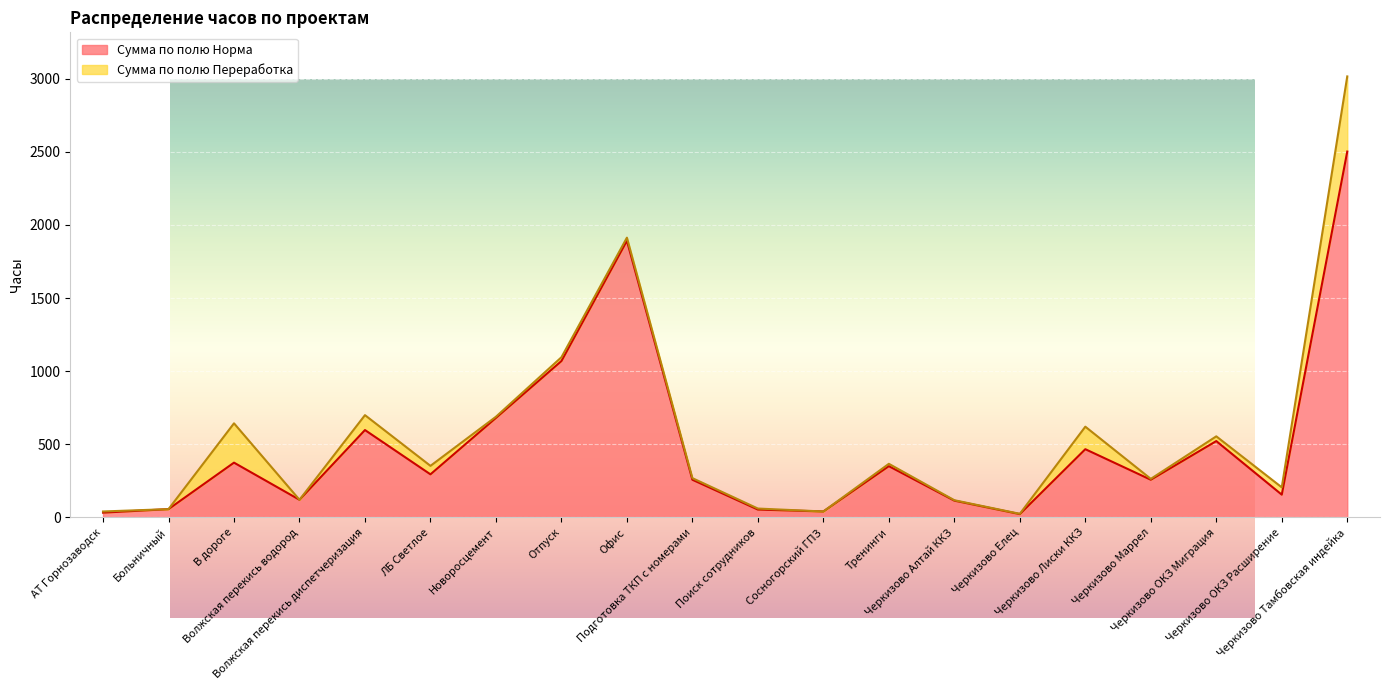

What is the minimum value shown in the chart?

22.0